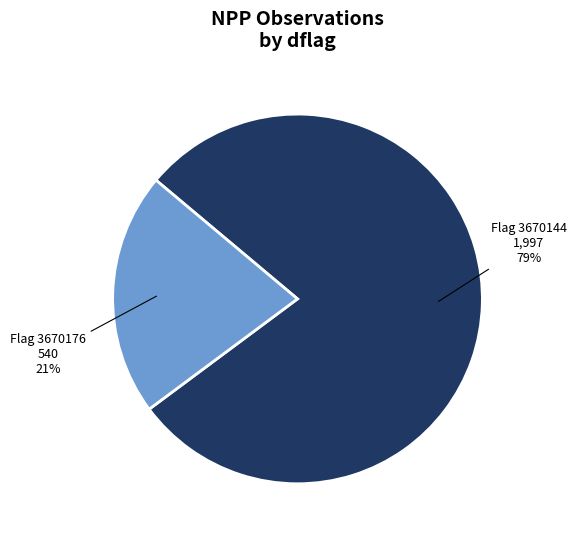

To the nearest percent, what is the average slice percentage?

50%